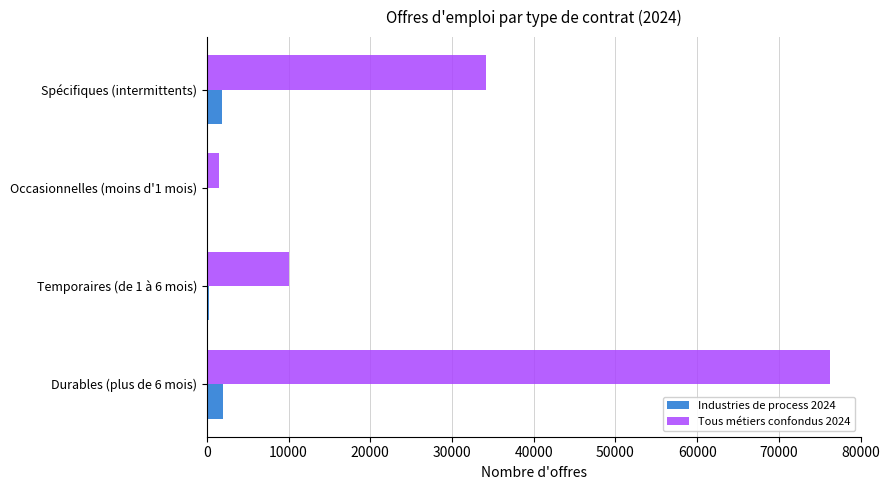

Which series has the largest range (max minus min)?

Tous métiers confondus 2024